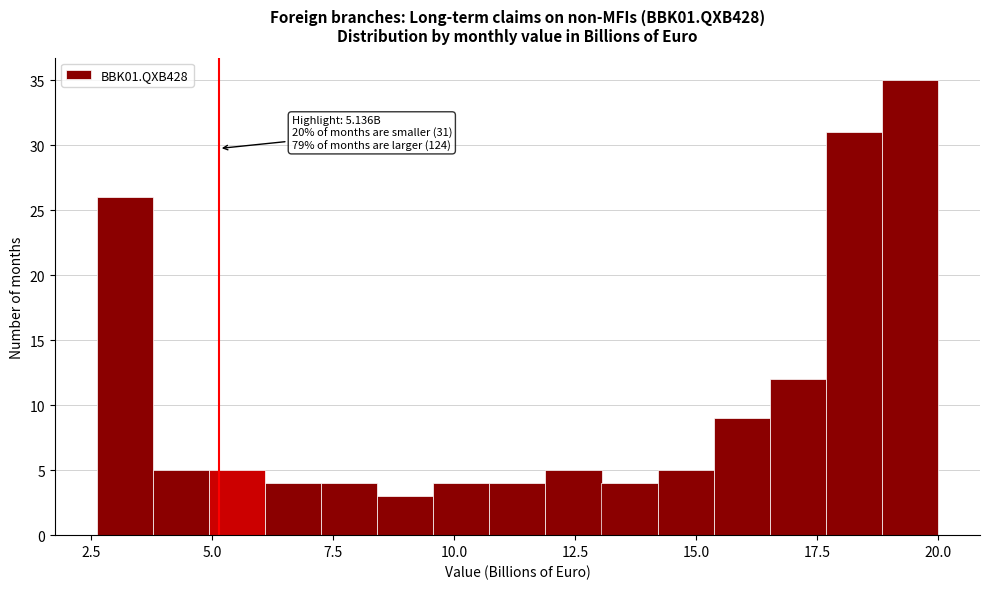

Read against the x-axis, roughly where is the centre of the tallest bar?

19.5